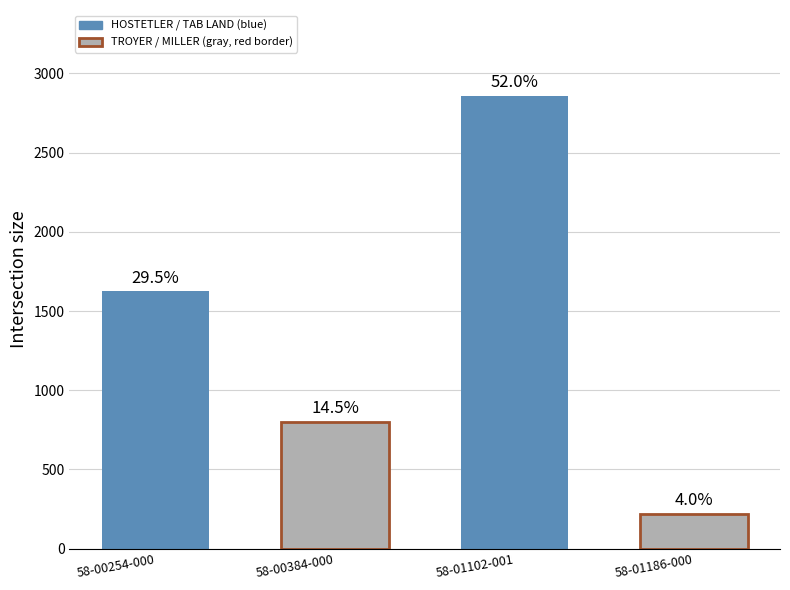

Rank the categories by value from lowest to highest.

58-01186-000, 58-00384-000, 58-00254-000, 58-01102-001